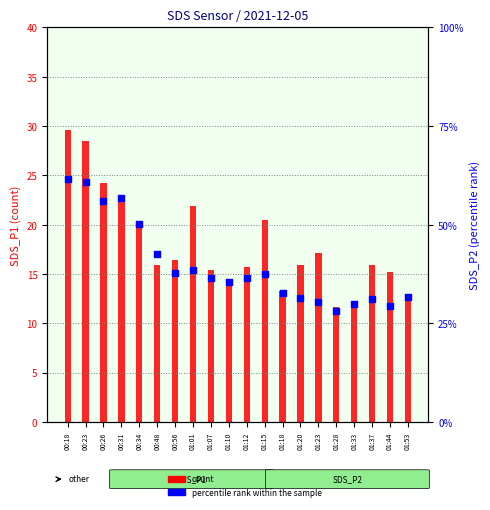

Which series has the largest total across all categories?

count